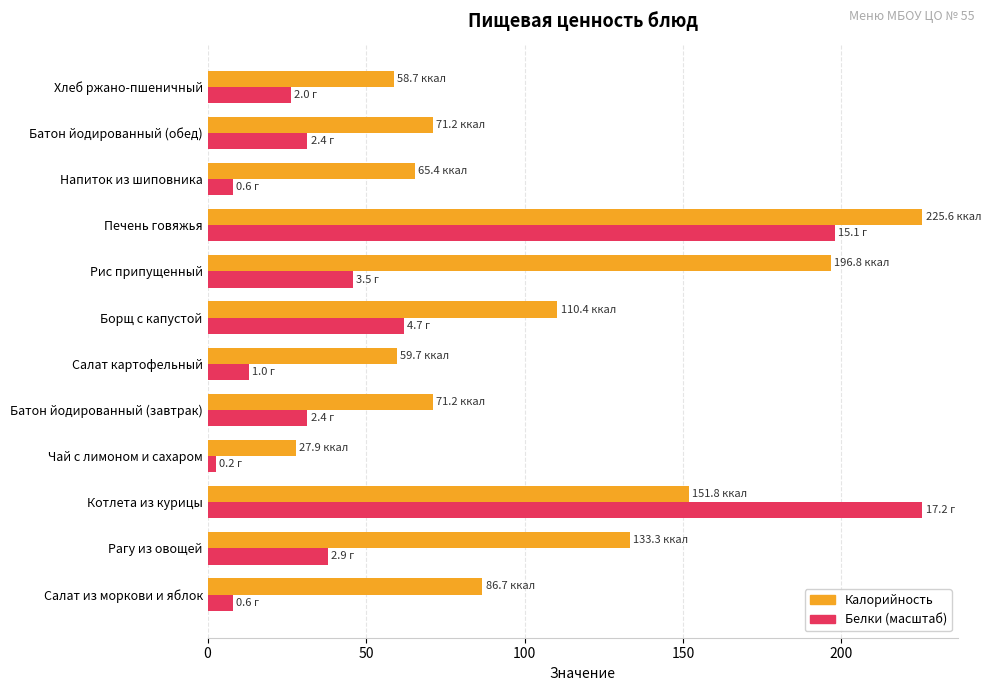

Is it true that Белки (масштаб) equals 31.5 at Батон йодированный (завтрак)?

True